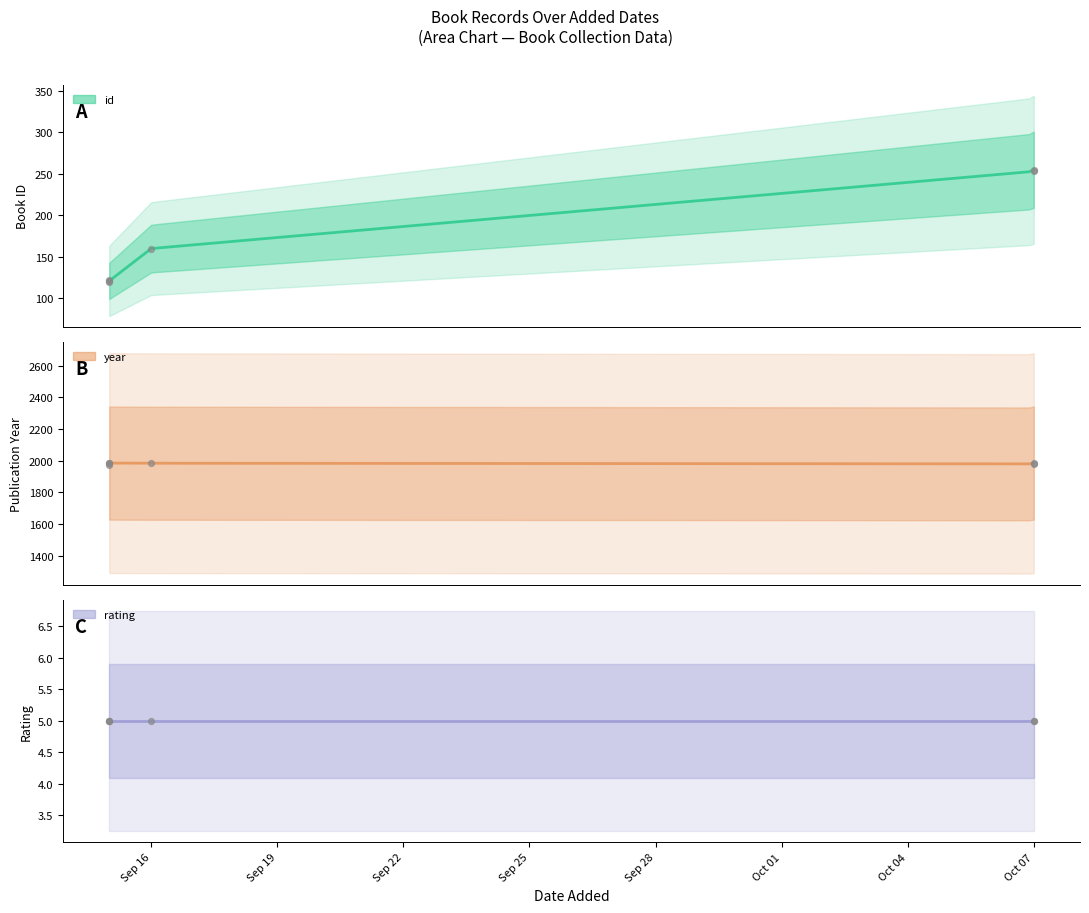

What is the total value across all series at 7/10/2007?

2245